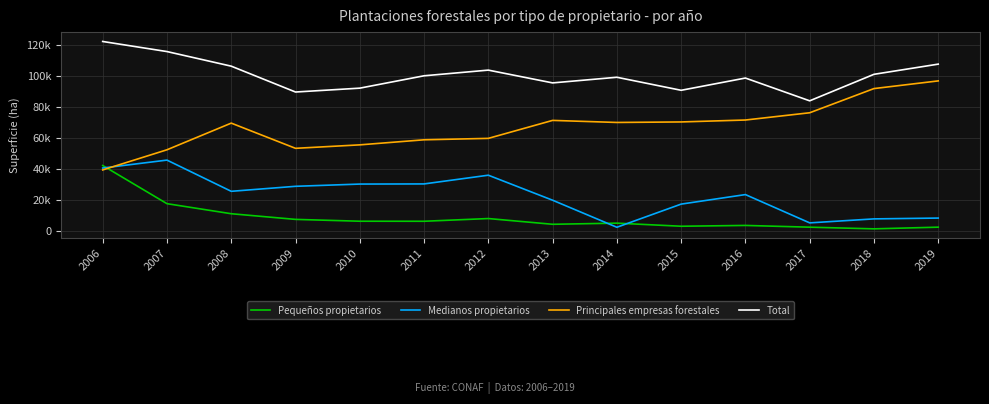

What are all the series names shown in the legend?

Pequeños propietarios, Medianos propietarios, Principales empresas forestales, Total